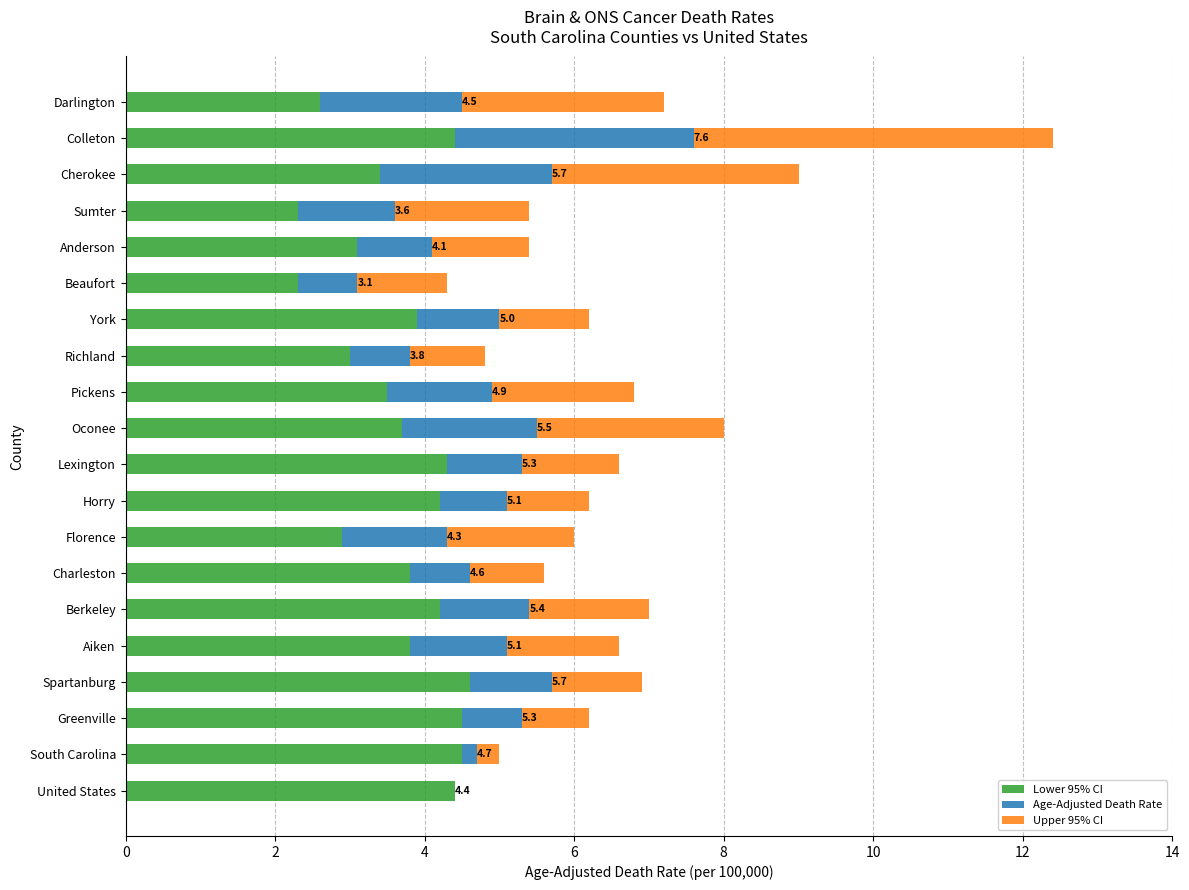

What is the maximum value for Lower 95% CI?

4.6